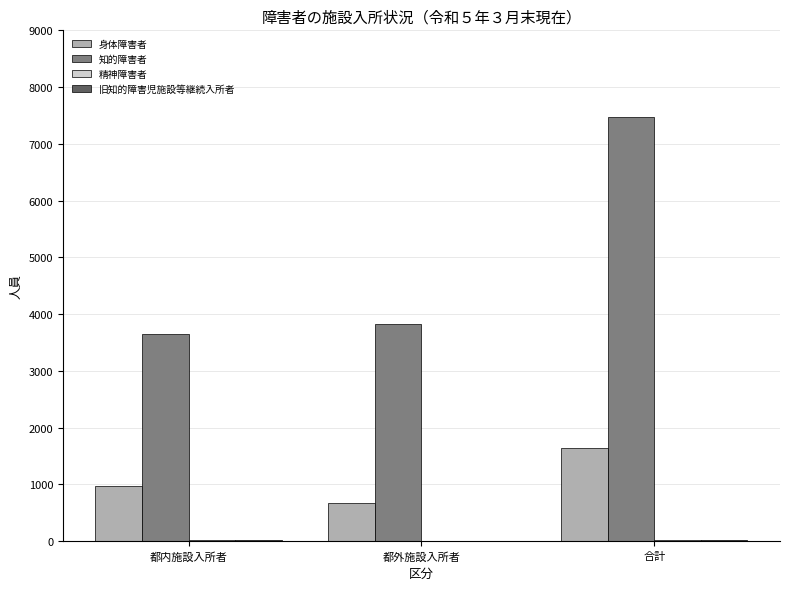

At which label is 知的障害者 closest to 5565?

都外施設入所者